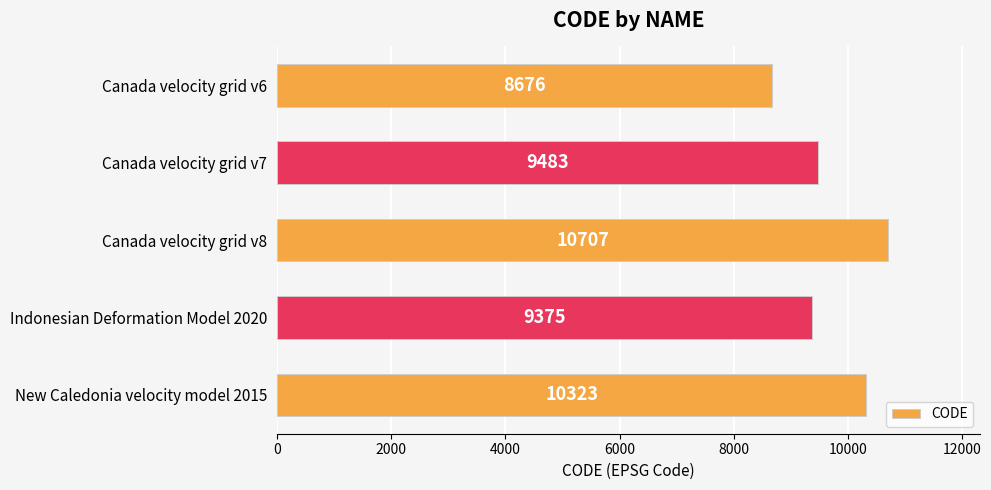

What is the value of the 5th bar from the top?

10323